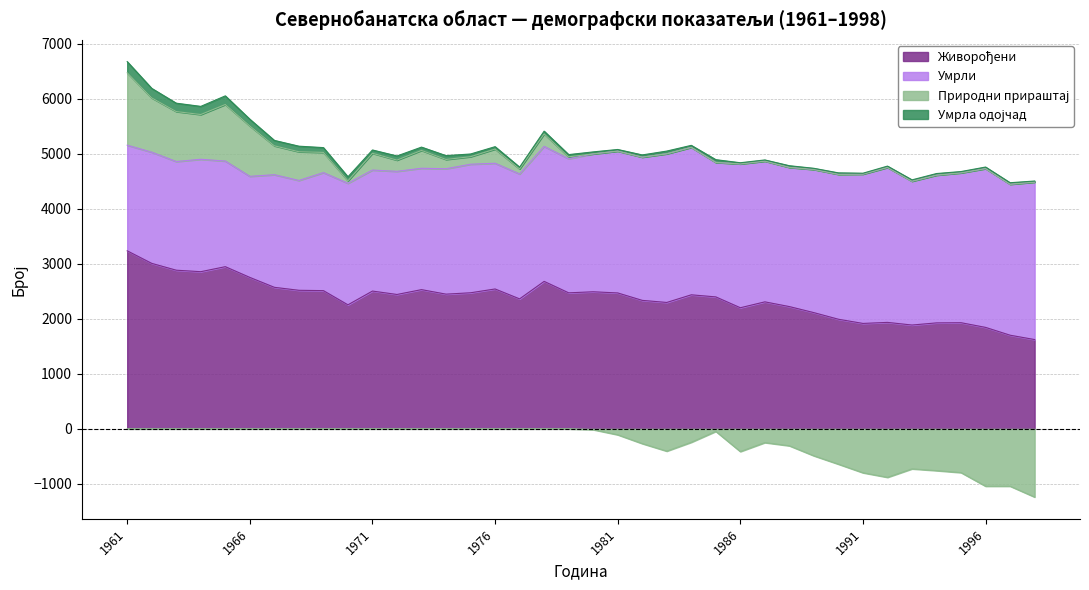

What is the difference between the maximum and minimum values in the Умрла одојчад series?

187